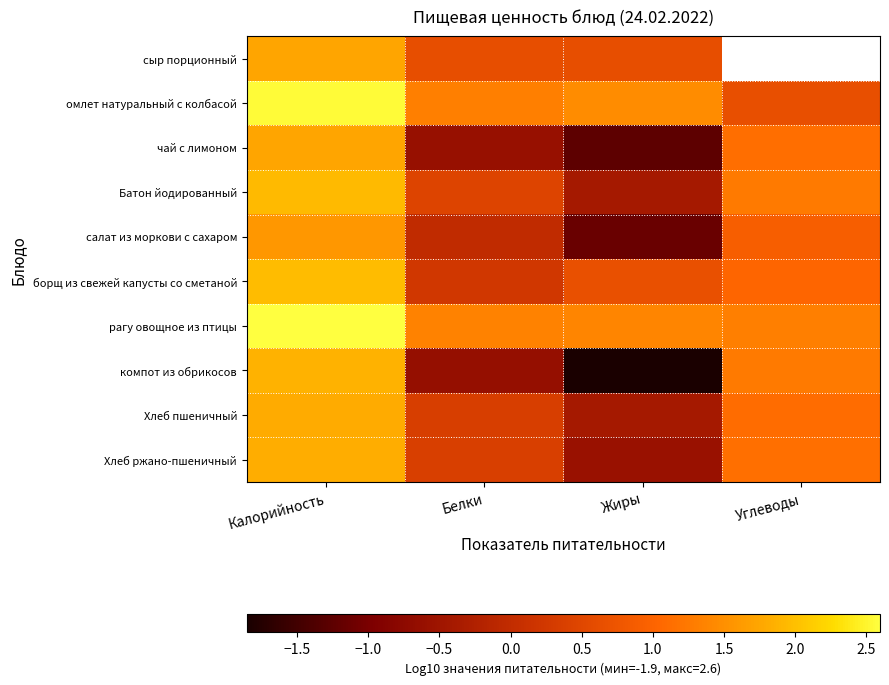

How many positive values does the Хлеб ржано-пшеничный series have?

3